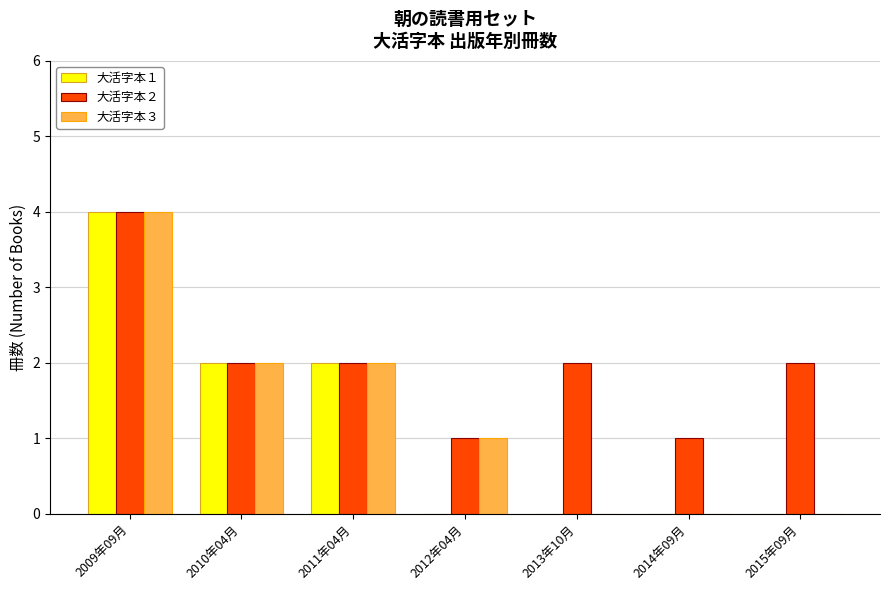

At which category is the sum across all series the highest?

2009年09月